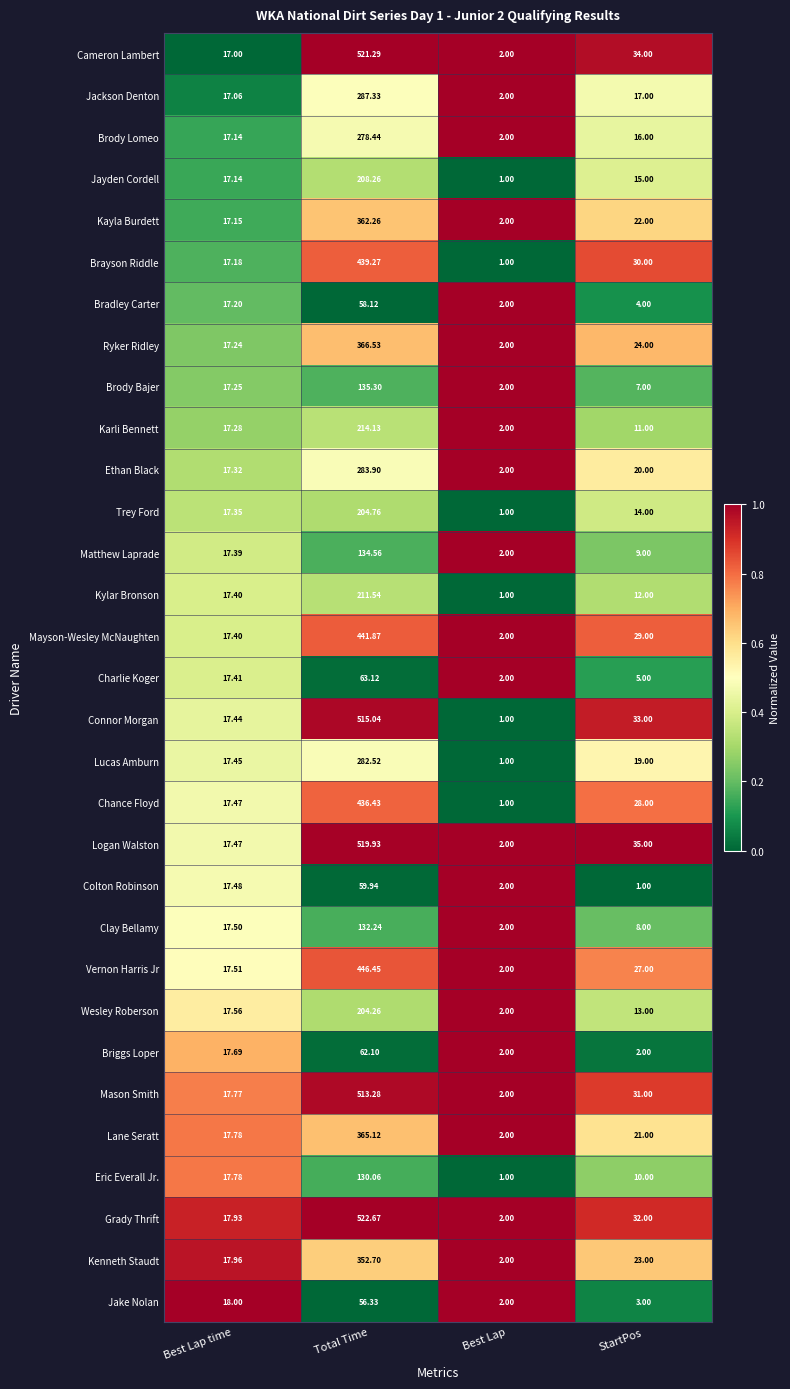

Which category has the highest value in the Chance Floyd series?

Total Time